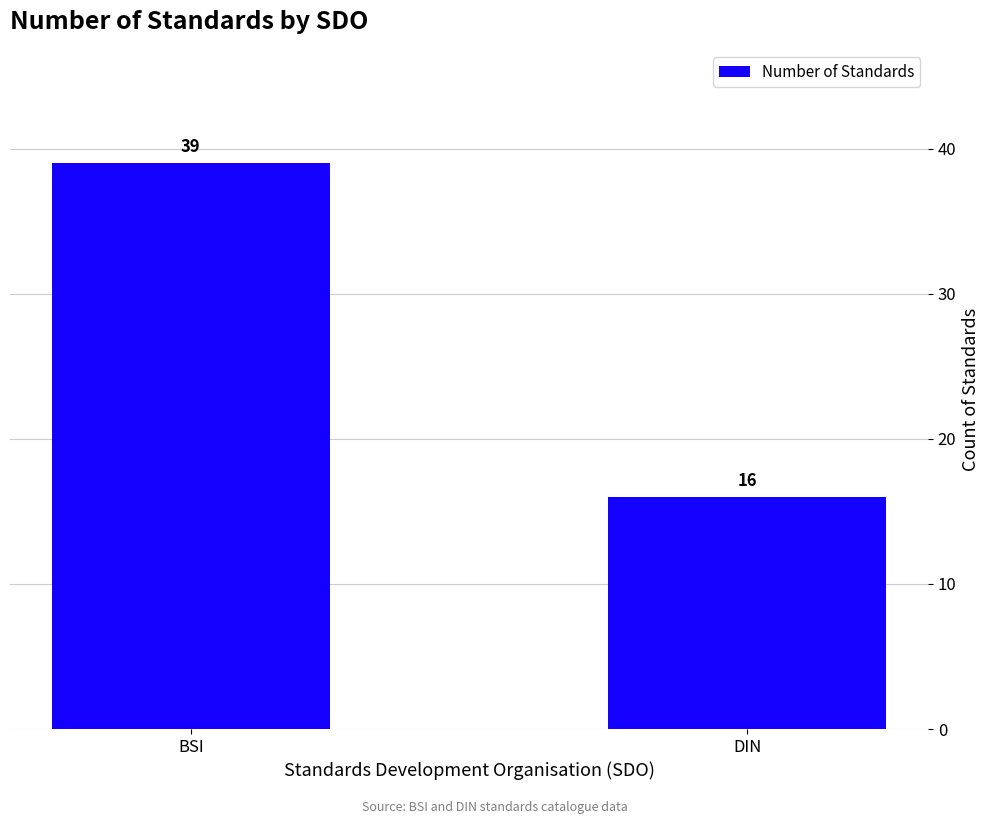

What position from the right is DIN?

1